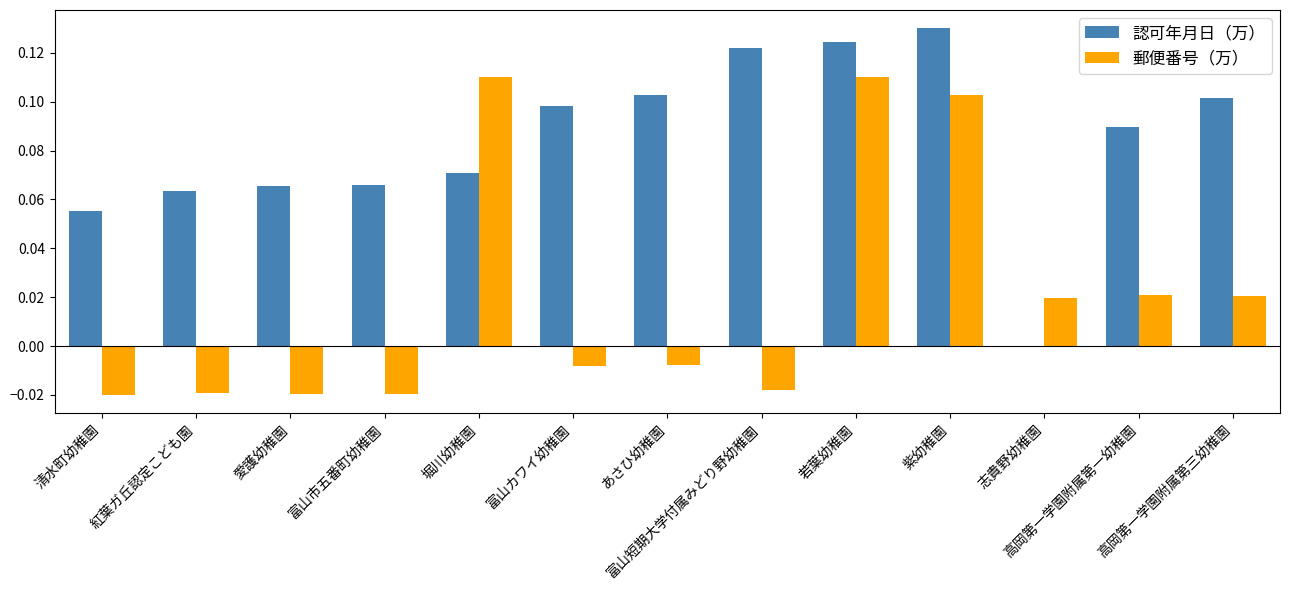

Count the 認可年月日（万） values in the range 0 to 1.

13